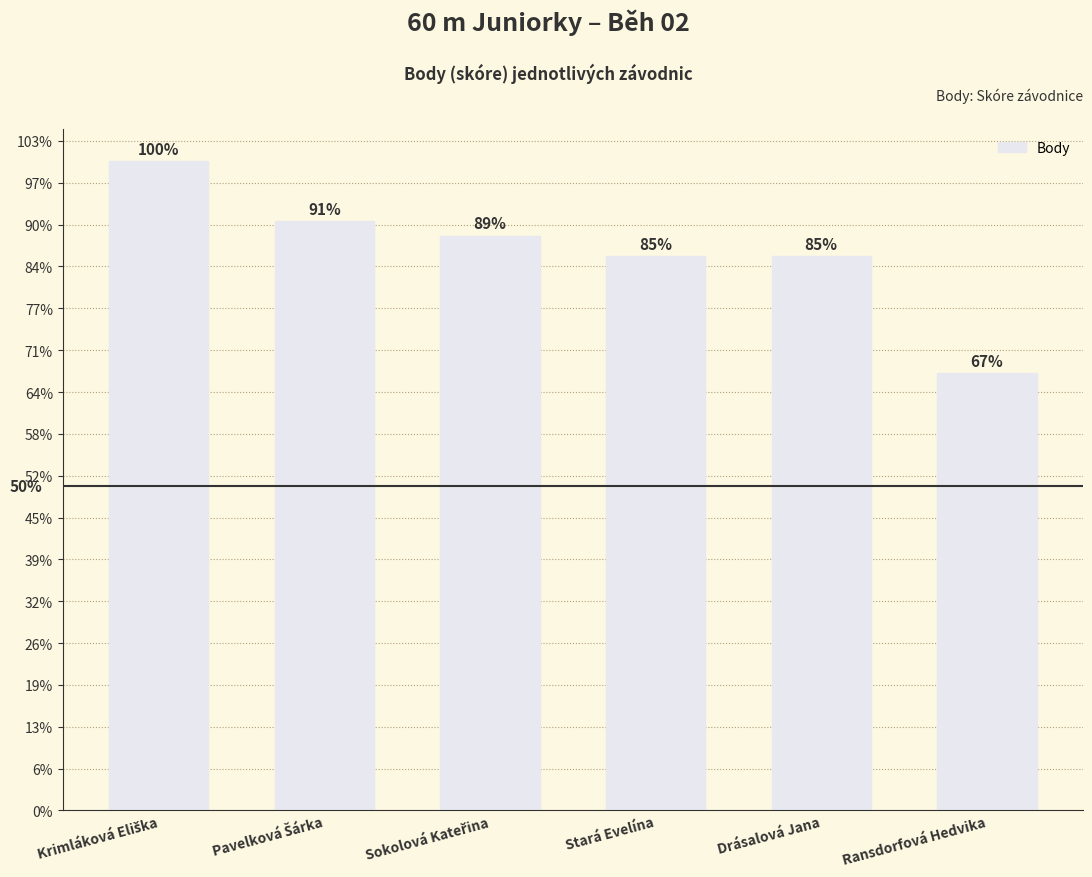

Does the chart contain any negative values?

No